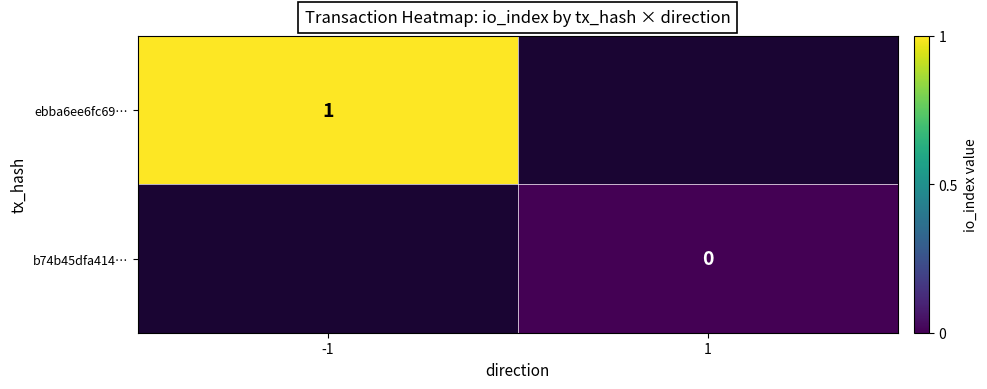

True or false: ebba6ee6fc69… has a value of 1 at -1.

True